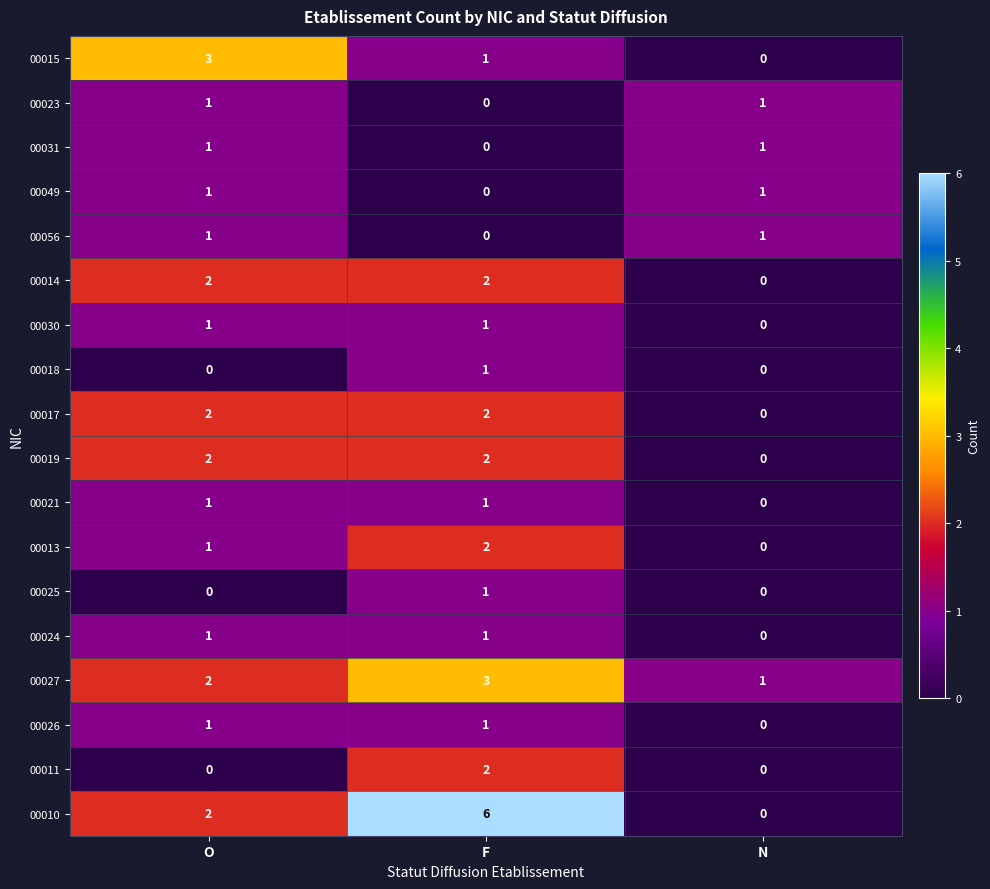

Which series has the widest spread of values?

00010